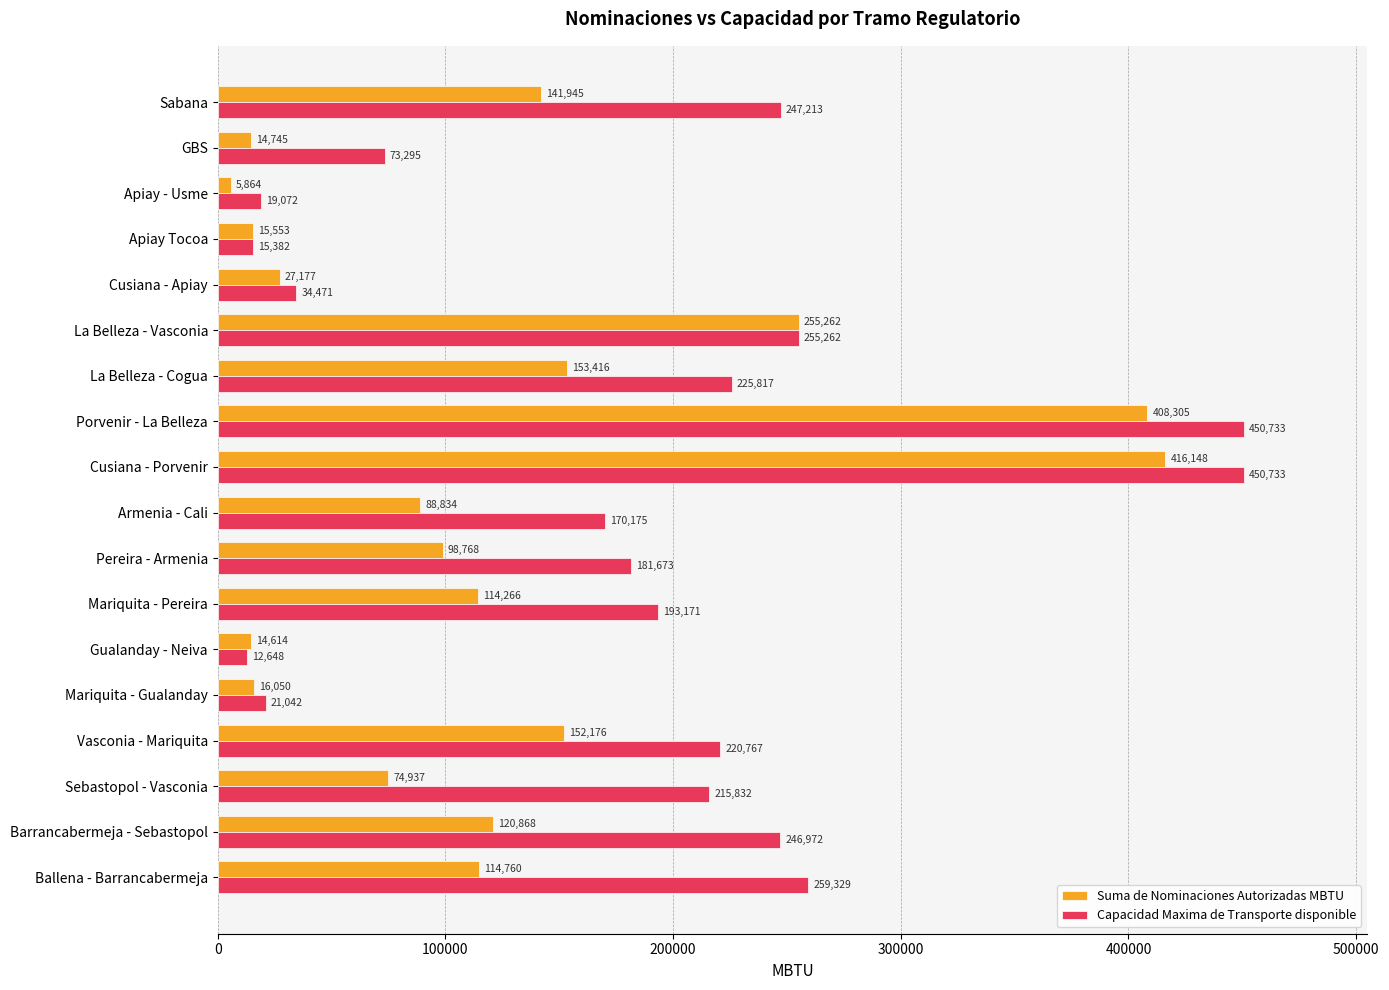

How many data points does each series have?

18